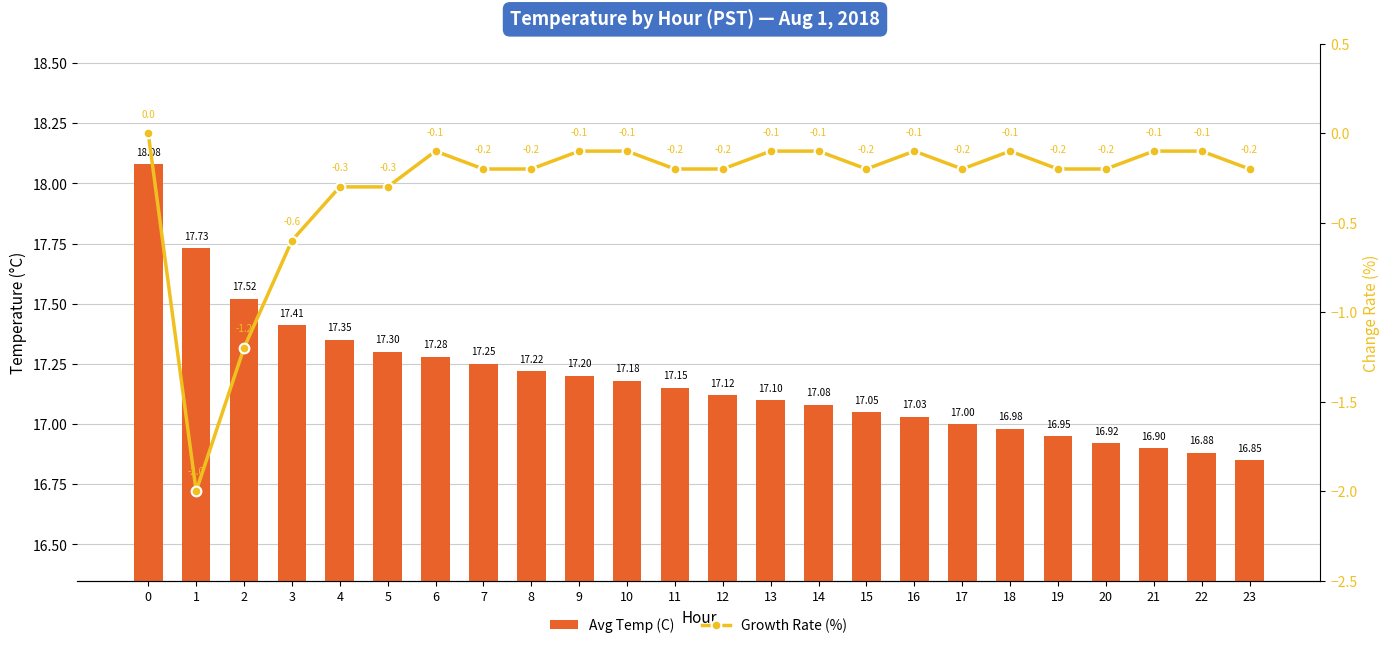

Between 12 and 8, which is larger?

8